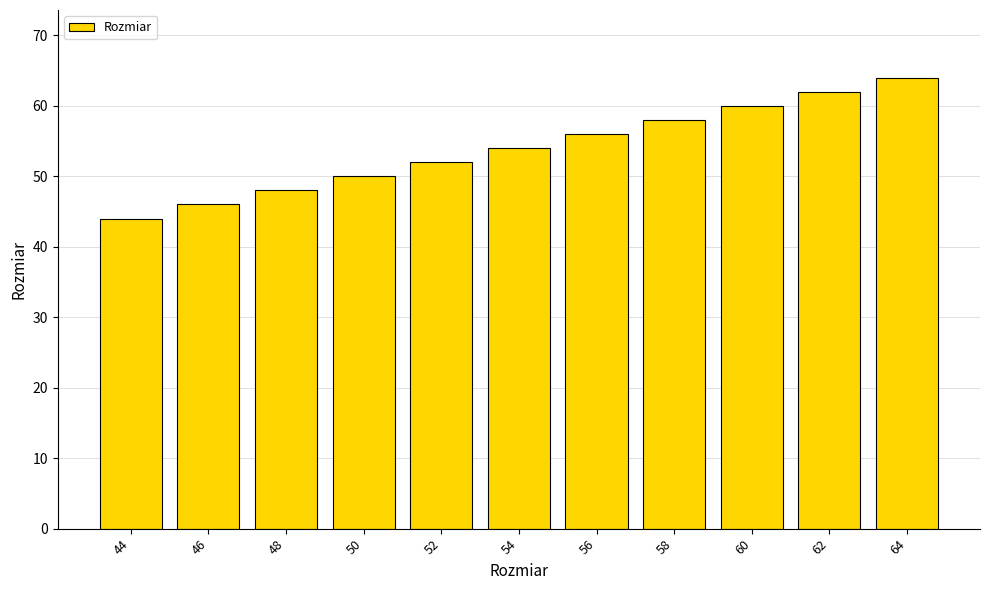

What is the maximum value shown in the chart?

64